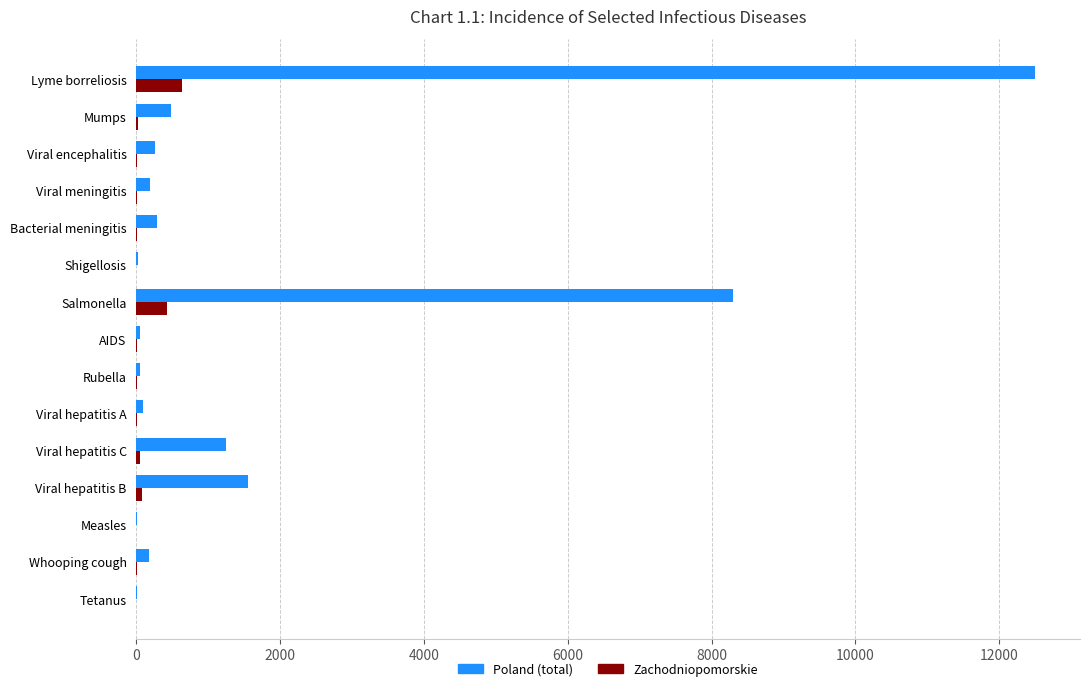

How many distinct data groups are displayed?

2